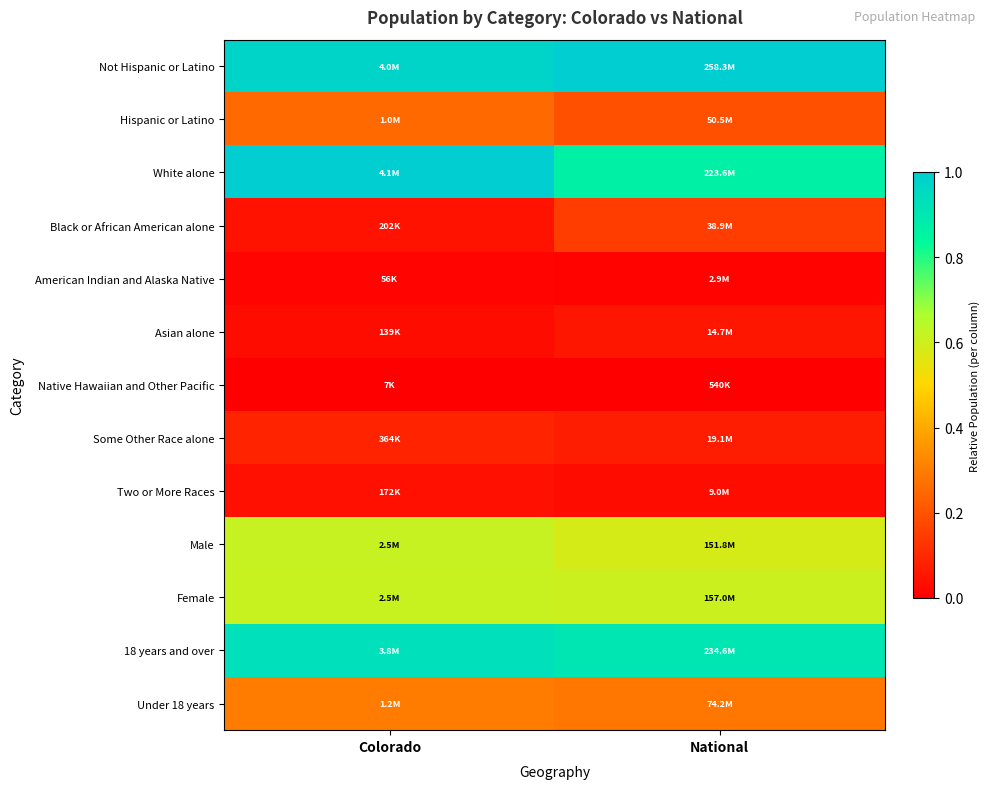

How many data points does each series have?

2